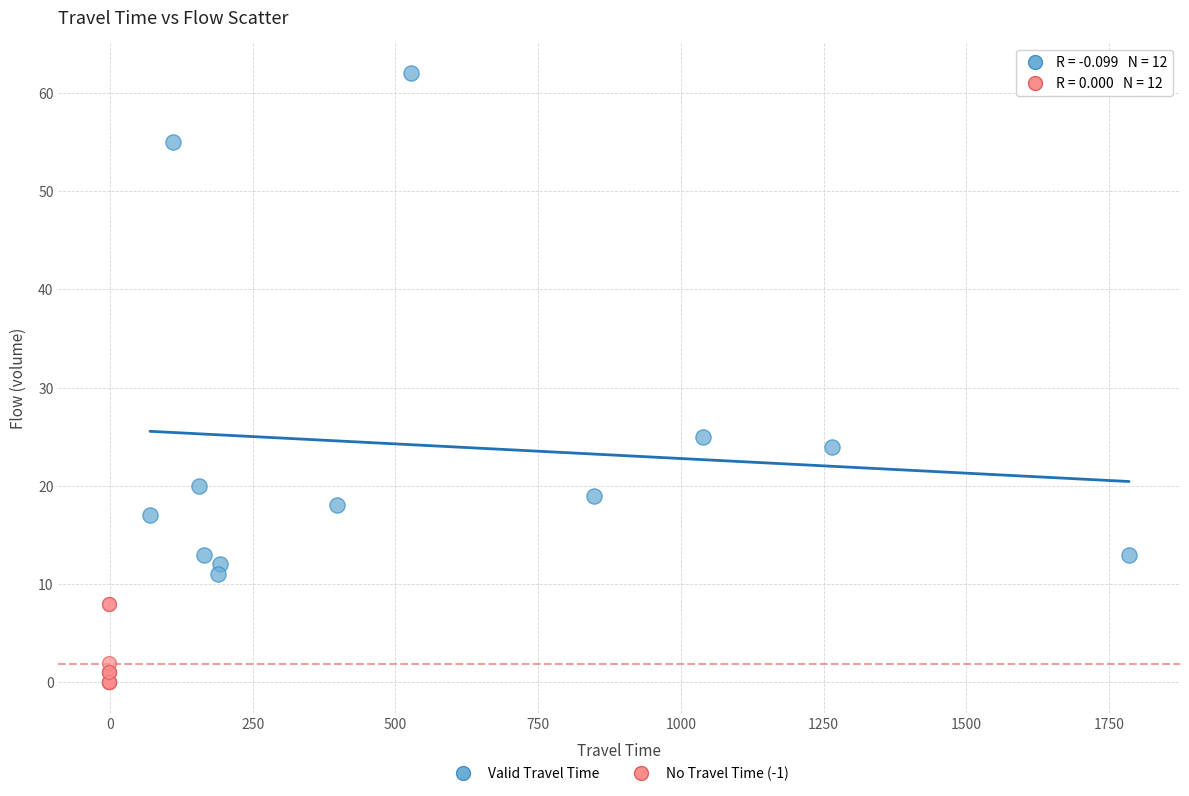

What are all the series names shown in the legend?

Valid Travel Time, No Travel Time (-1)